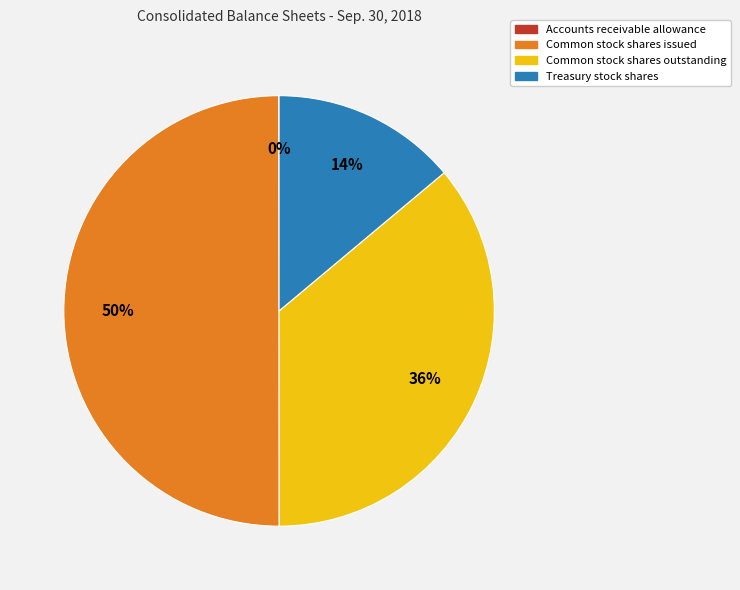

What is the ratio of the value at Treasury stock shares to the value at Common stock shares issued?

0.3